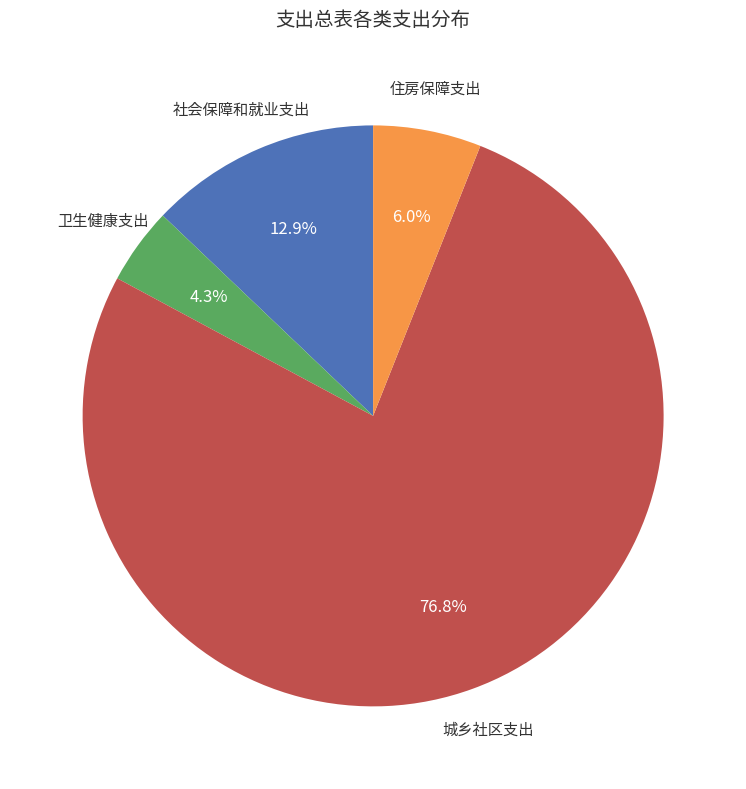

Is it true that 卫生健康支出 is 4% of the pie?

True